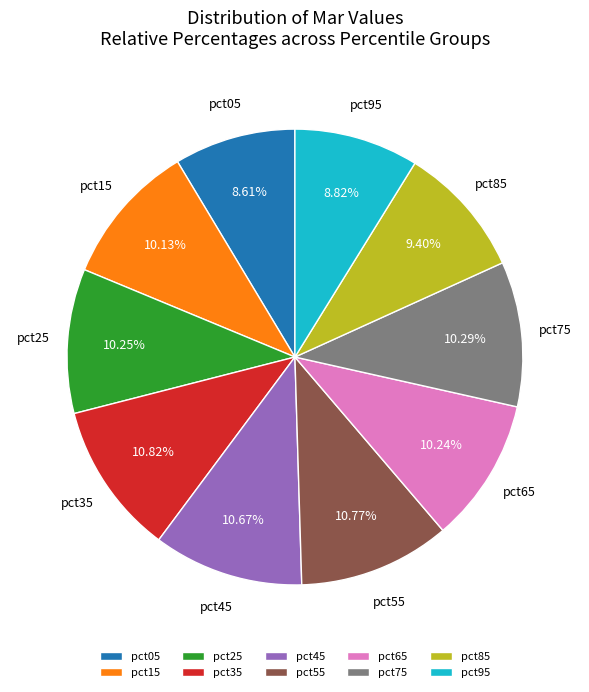

Is it true that pct05 is 1% of the pie?

False